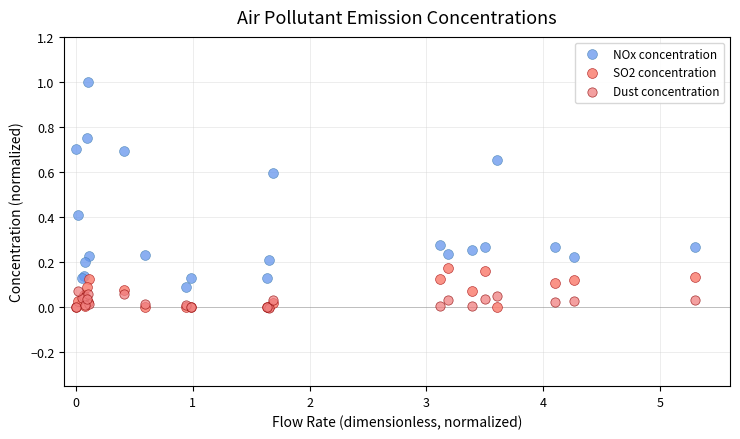

What are all the series names shown in the legend?

NOx concentration, SO2 concentration, Dust concentration